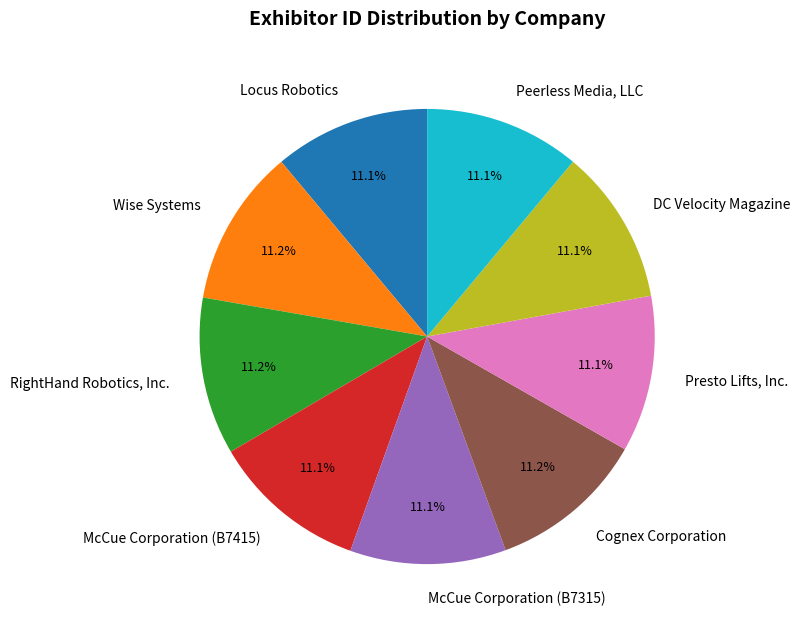

Does Presto Lifts, Inc. account for over 50% of the chart?

No